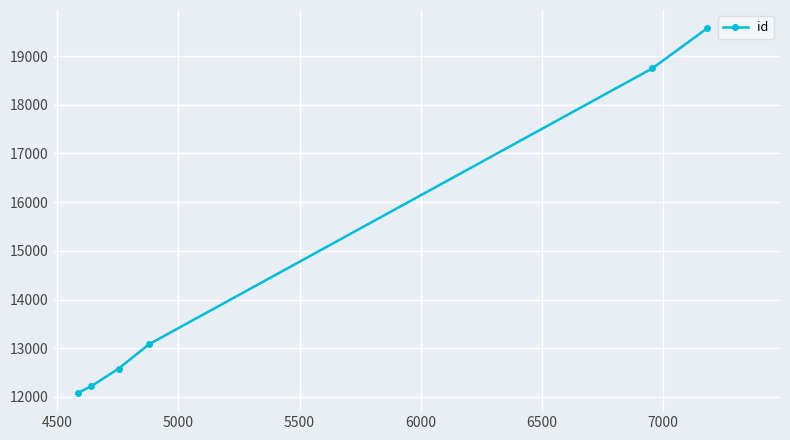

How many data points are less than 13080?

3